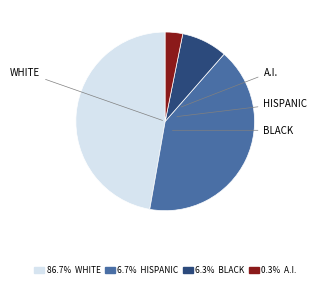

Is there a majority slice in this chart?

No